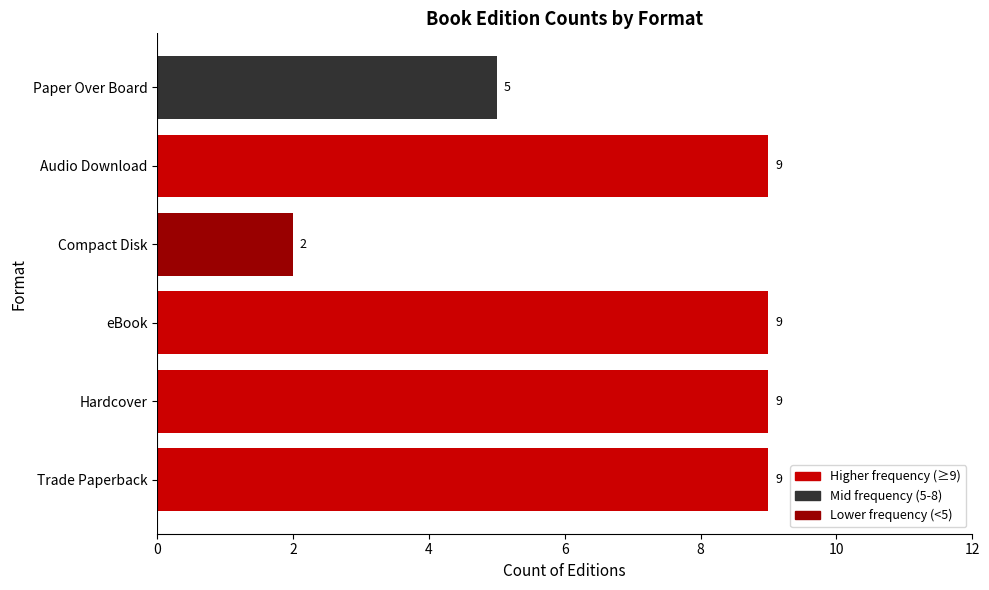

The value at Trade Paperback is 9. True or false?

True